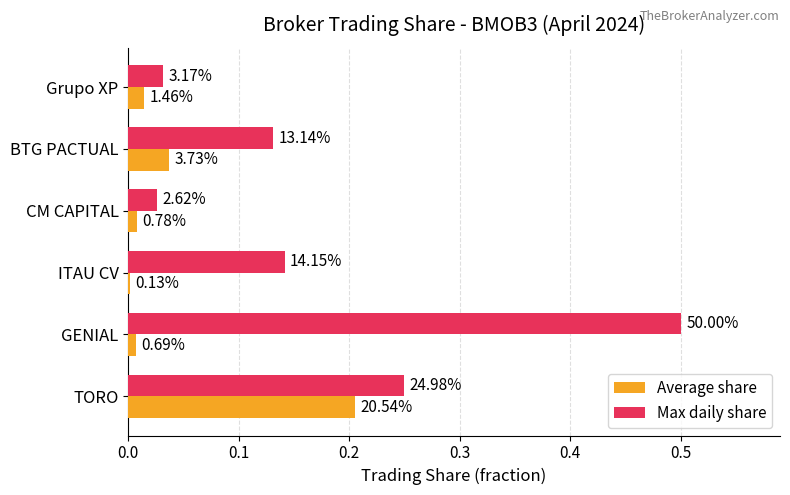

What are all the series names shown in the legend?

Average share, Max daily share